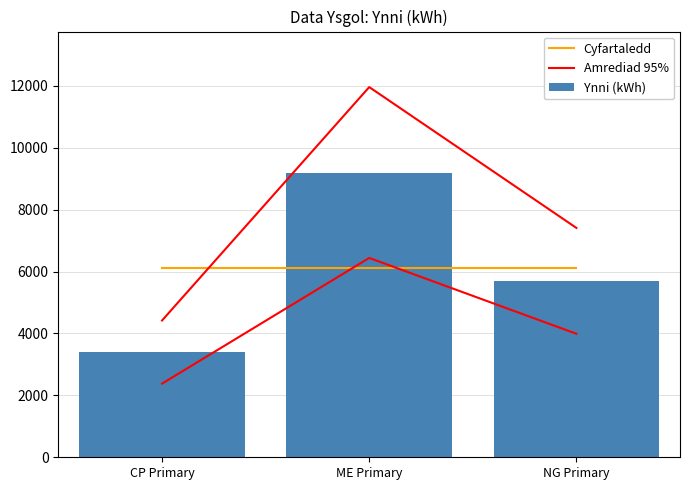

Between CP Primary and NG Primary, which series saw the biggest shift?

Amrediad 95%